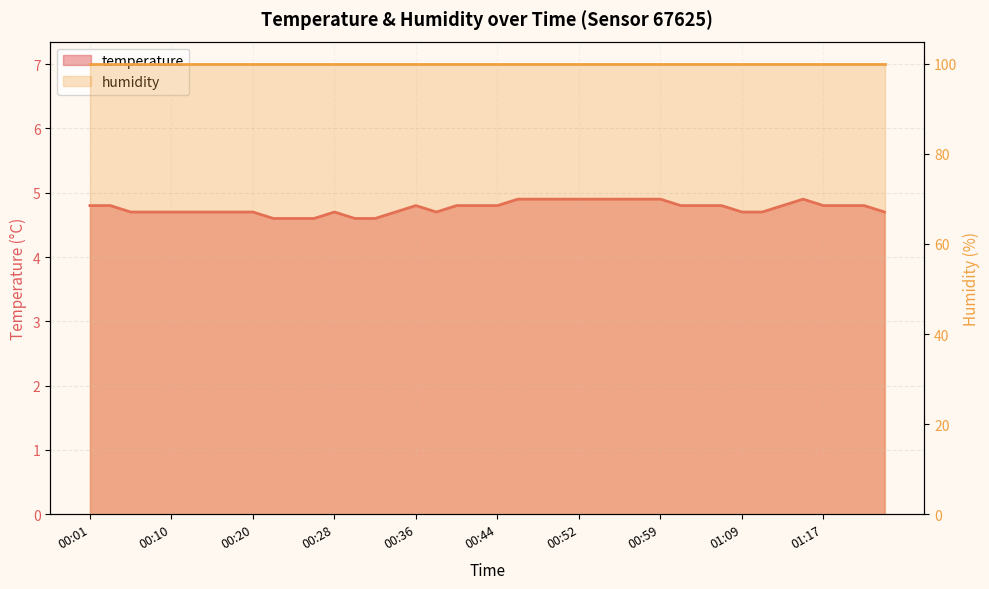

Count the number of categories in the chart.

40